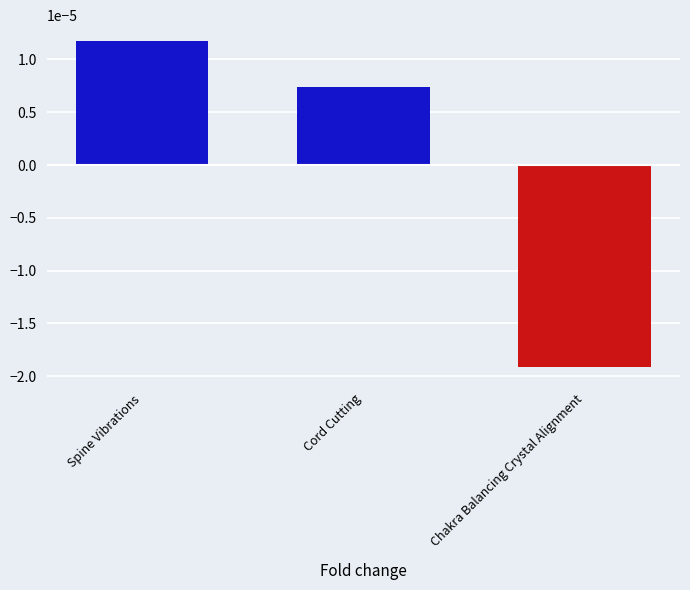

How many values are below 0?

1